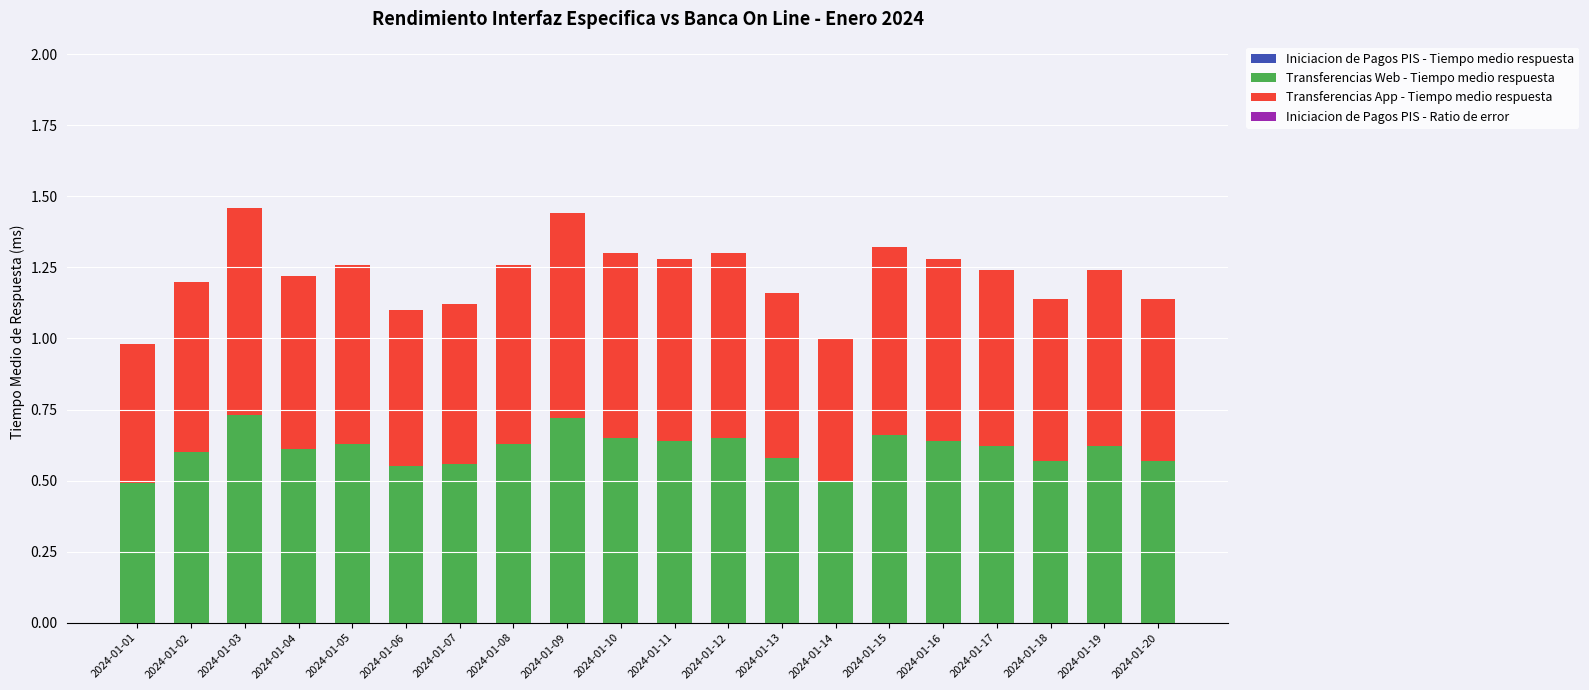

What is the lowest value of the Transferencias Web - Tiempo medio respuesta series?

0.5